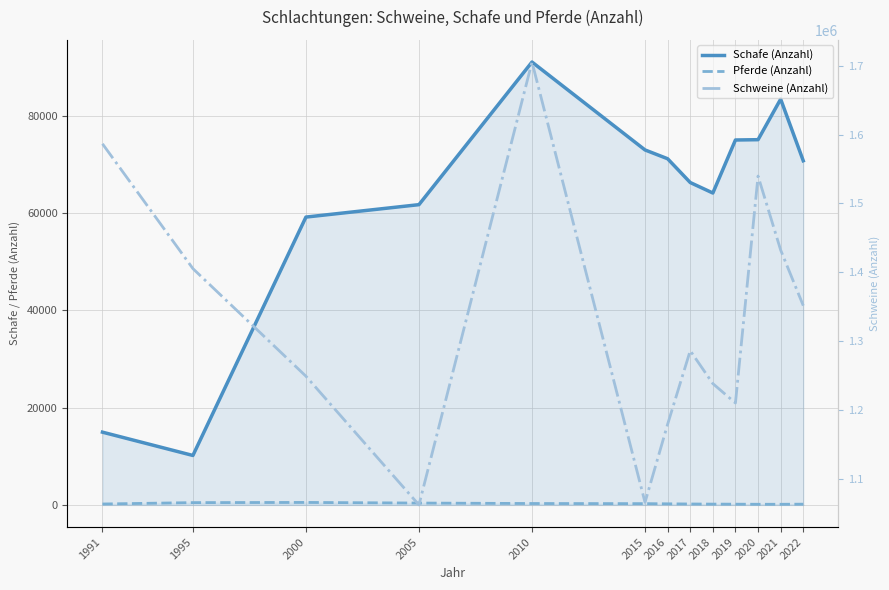

Is it true that Schafe (Anzahl) equals 59173 at 2000?

True